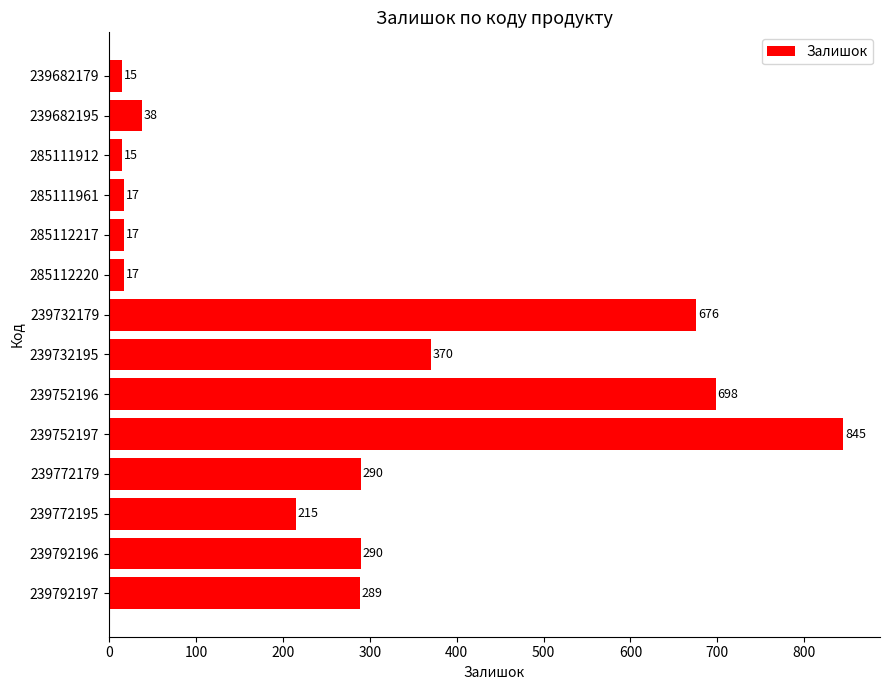

Does the chart contain stacked bars?

No